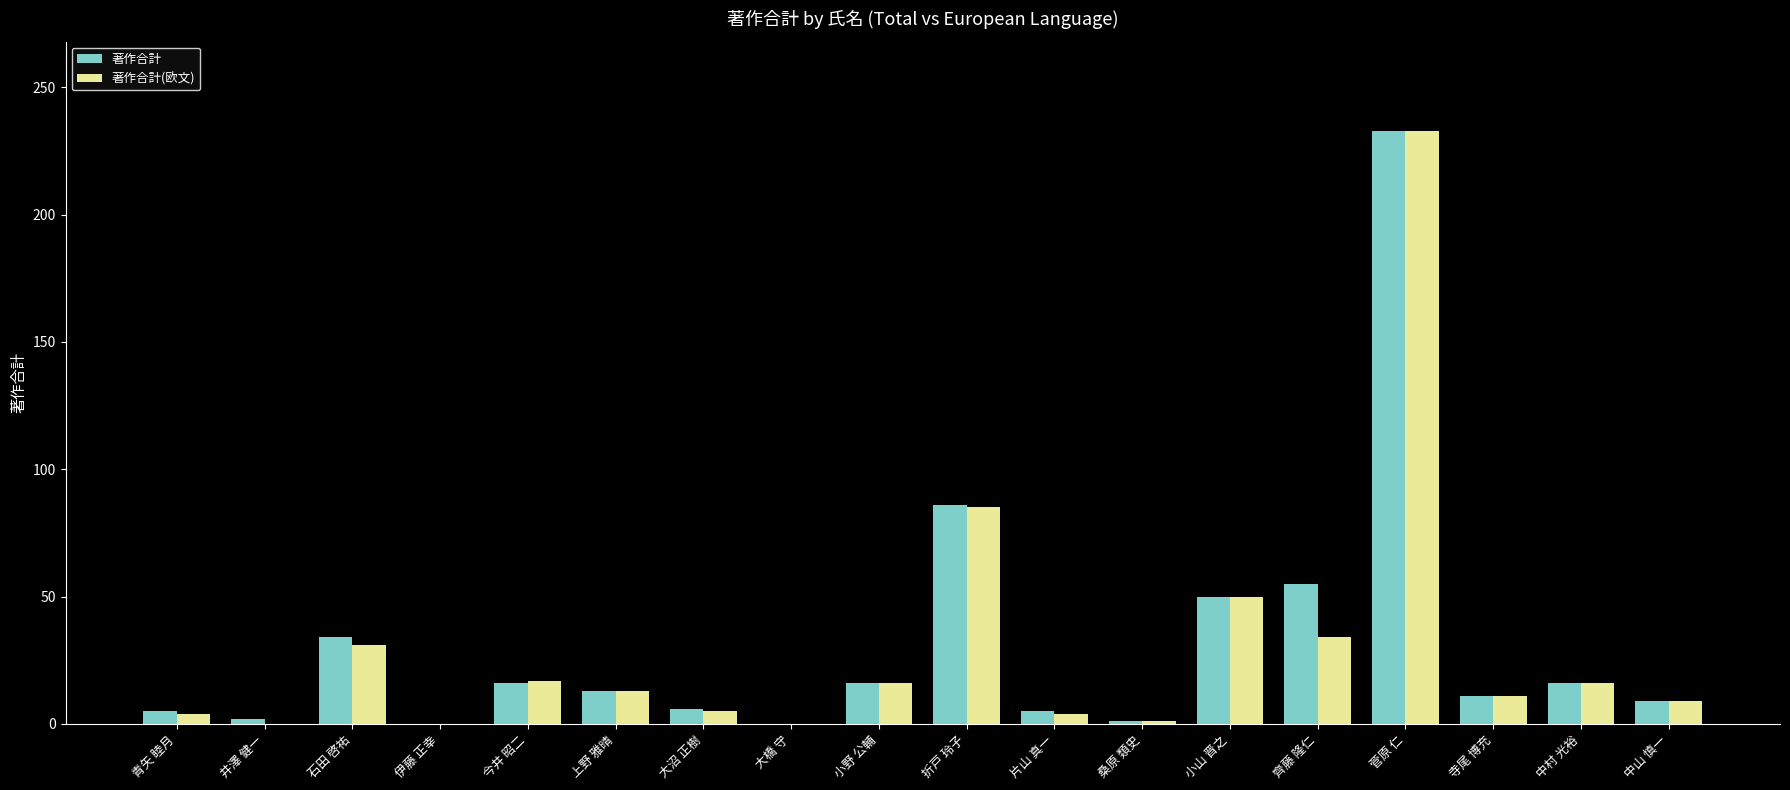

Count the number of categories in the chart.

18